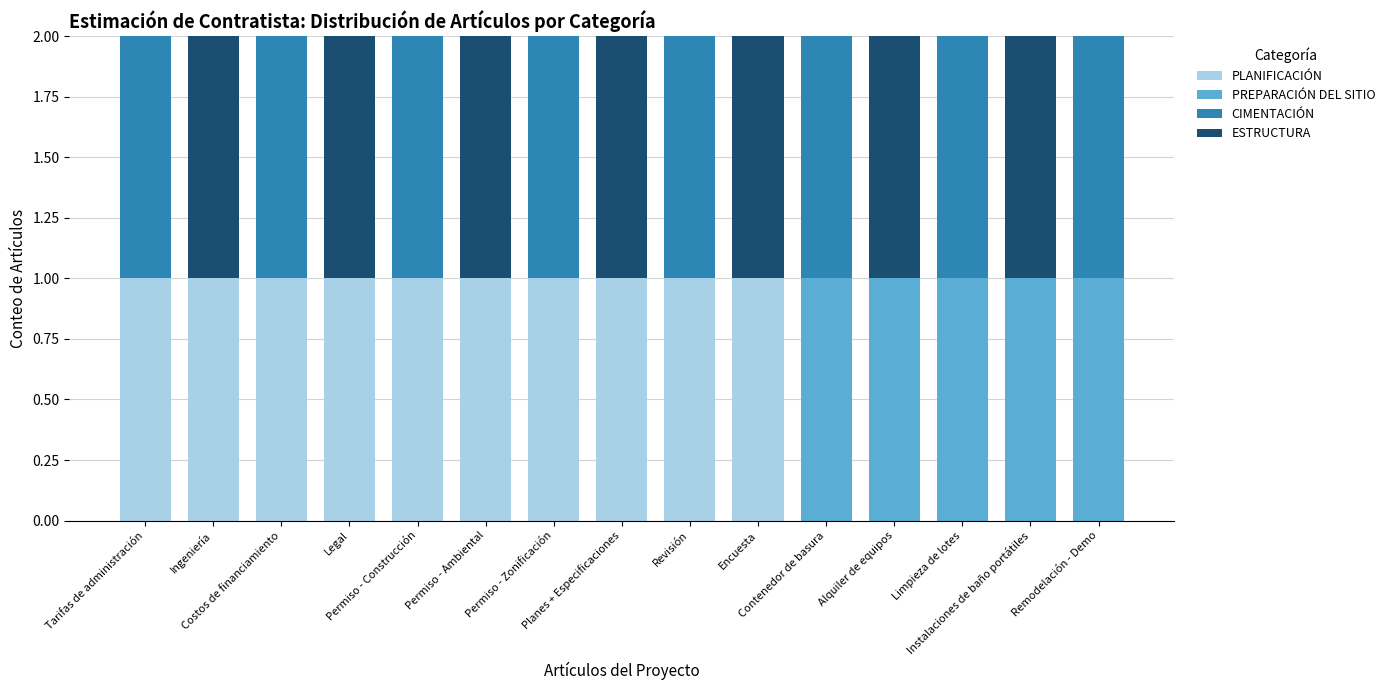

Does the chart contain stacked bars?

Yes